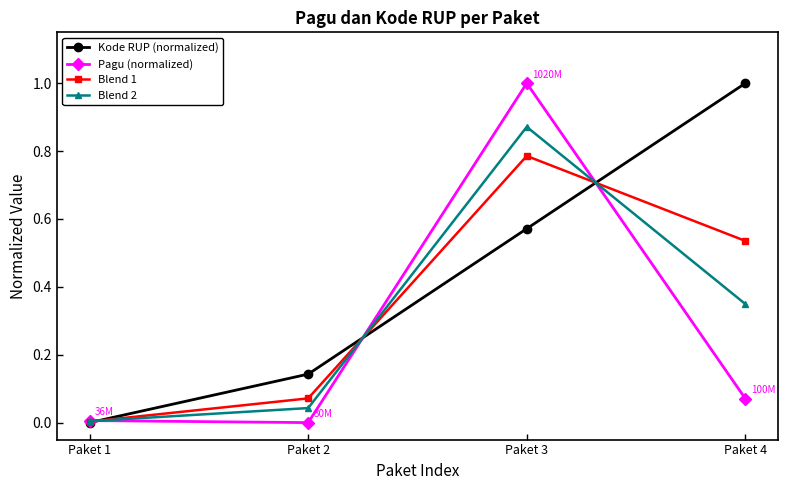

What are all the series names shown in the legend?

Kode RUP (normalized), Pagu (normalized), Blend 1, Blend 2